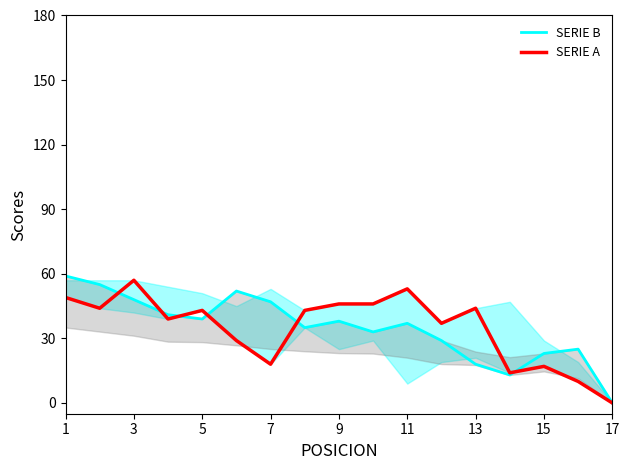

What is the label of the 17th point from the right?

1